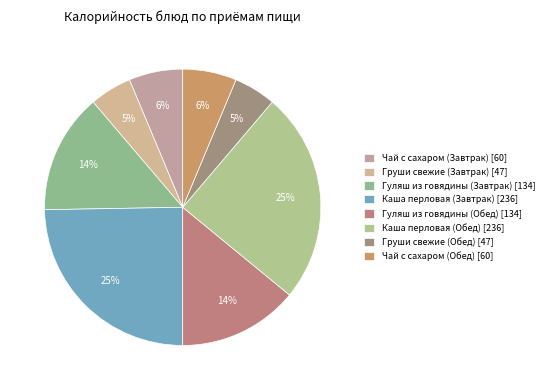

Is there any slice that represents more than half of the pie?

No